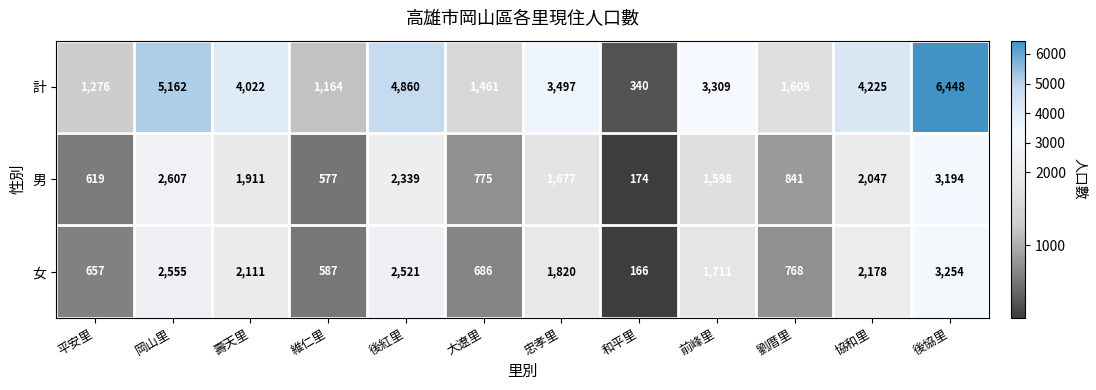

At which label does 計 first exceed 3497?

岡山里